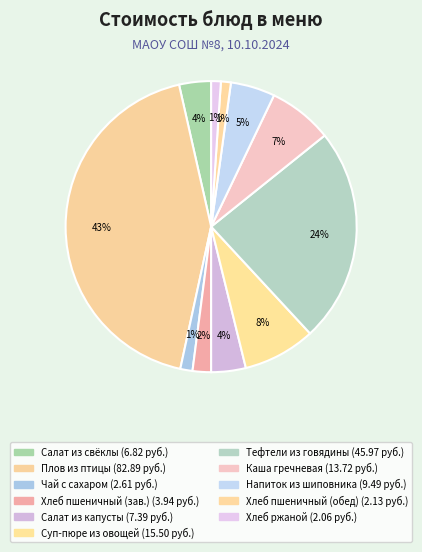

What is the smallest slice in the pie chart?

ХЛЕБ РЖАНОЙ